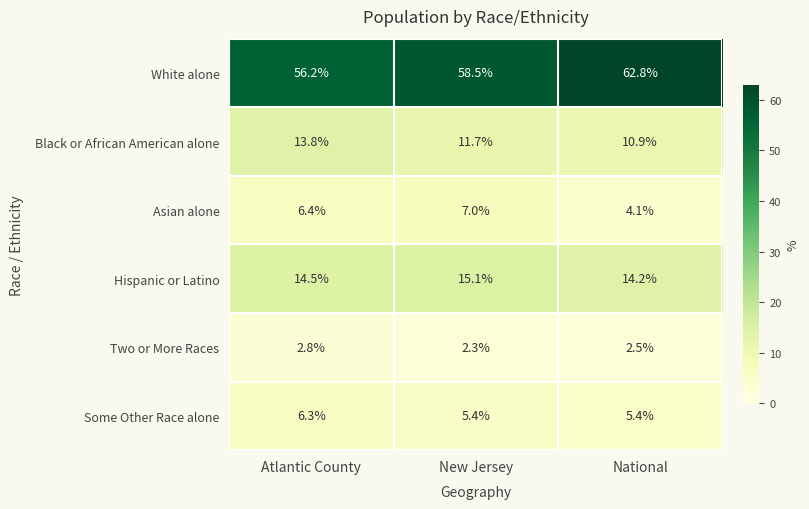

The Asian alone series shows 7.0 at New Jersey. True or false?

True